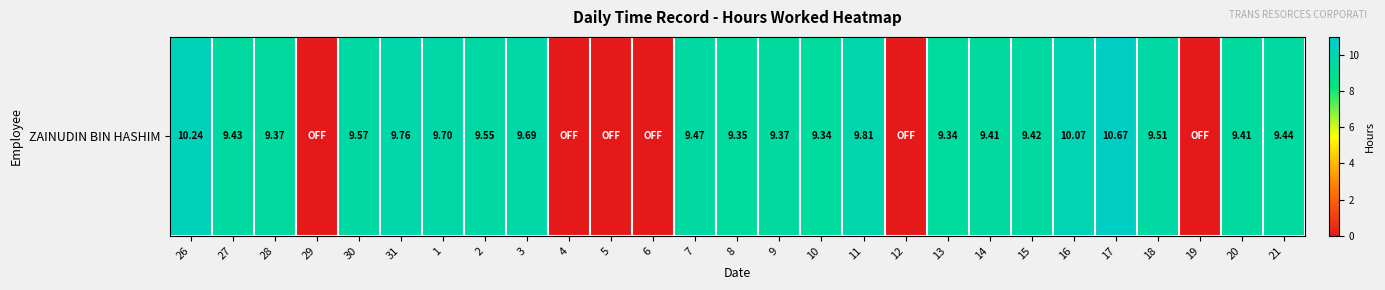

Reading right to left, transcribe all the data shown in this chart.

21=9.4	20=9.4	19=0.0	18=9.5	17=10.7	16=10.1	15=9.4	14=9.4	13=9.3	12=0.0	11=9.8	10=9.3	9=9.4	8=9.3	7=9.5	6=0.0	5=0.0	4=0.0	3=9.7	2=9.6	1=9.7	31=9.8	30=9.6	29=0.0	28=9.4	27=9.4	26=10.2